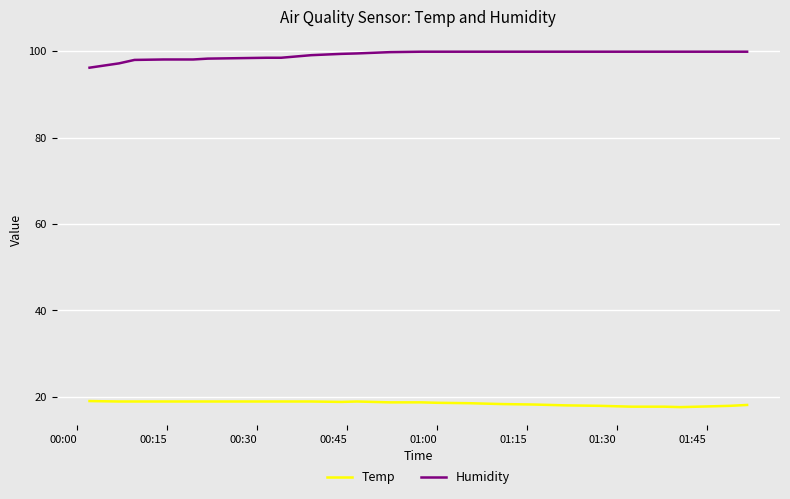

What is the highest value of the Humidity series?

99.9